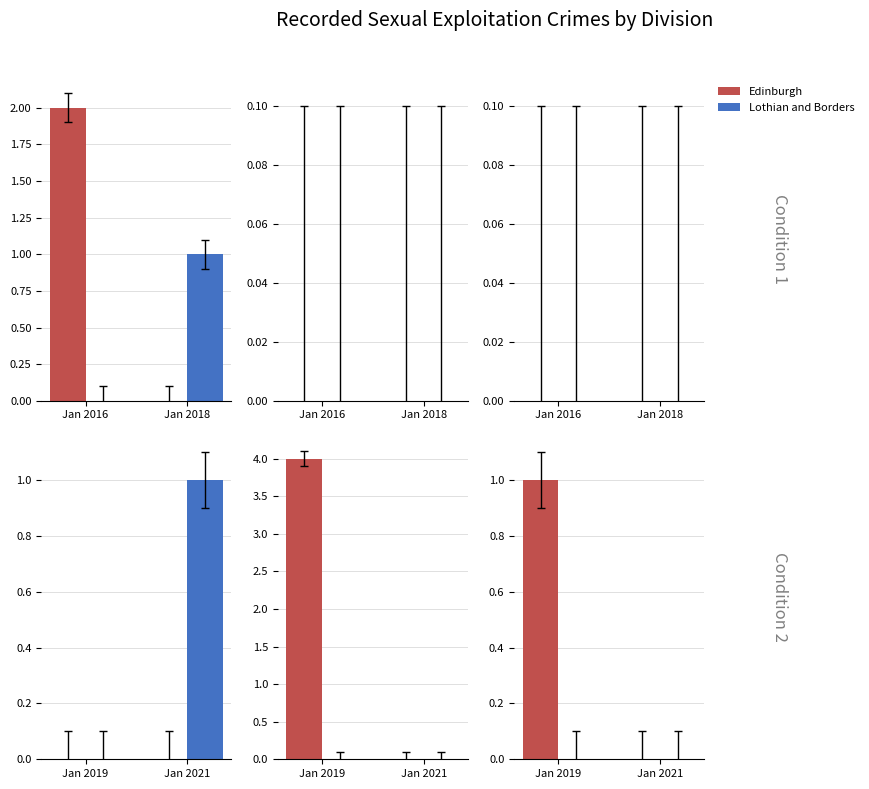

Where is Lothian and Borders nearest to the value 0?

Jan 2019